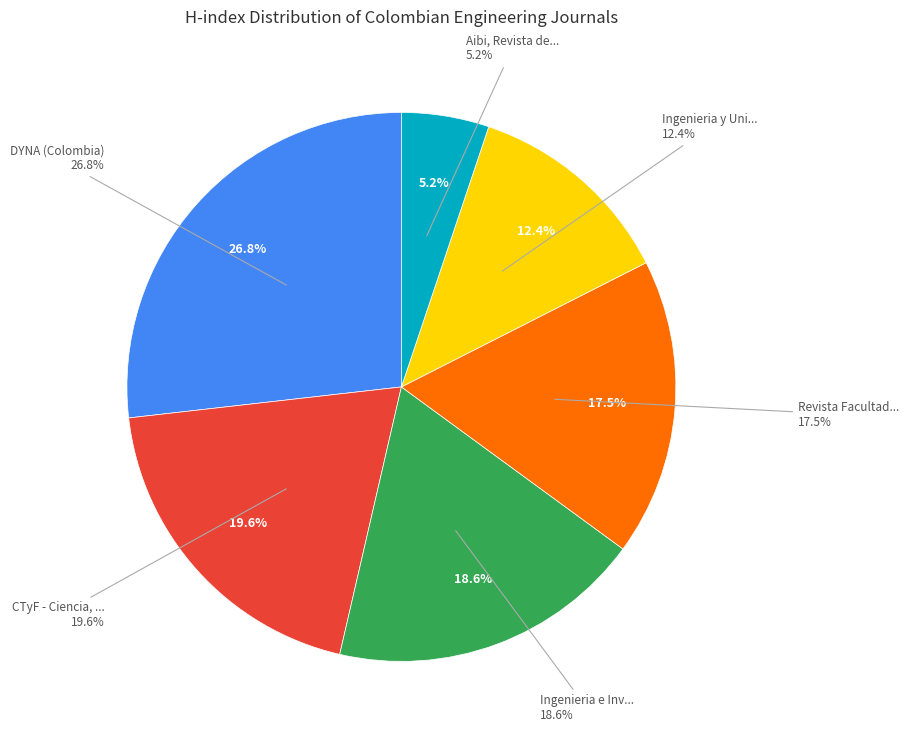

What is the largest slice in the pie chart?

DYNA (Colombia)